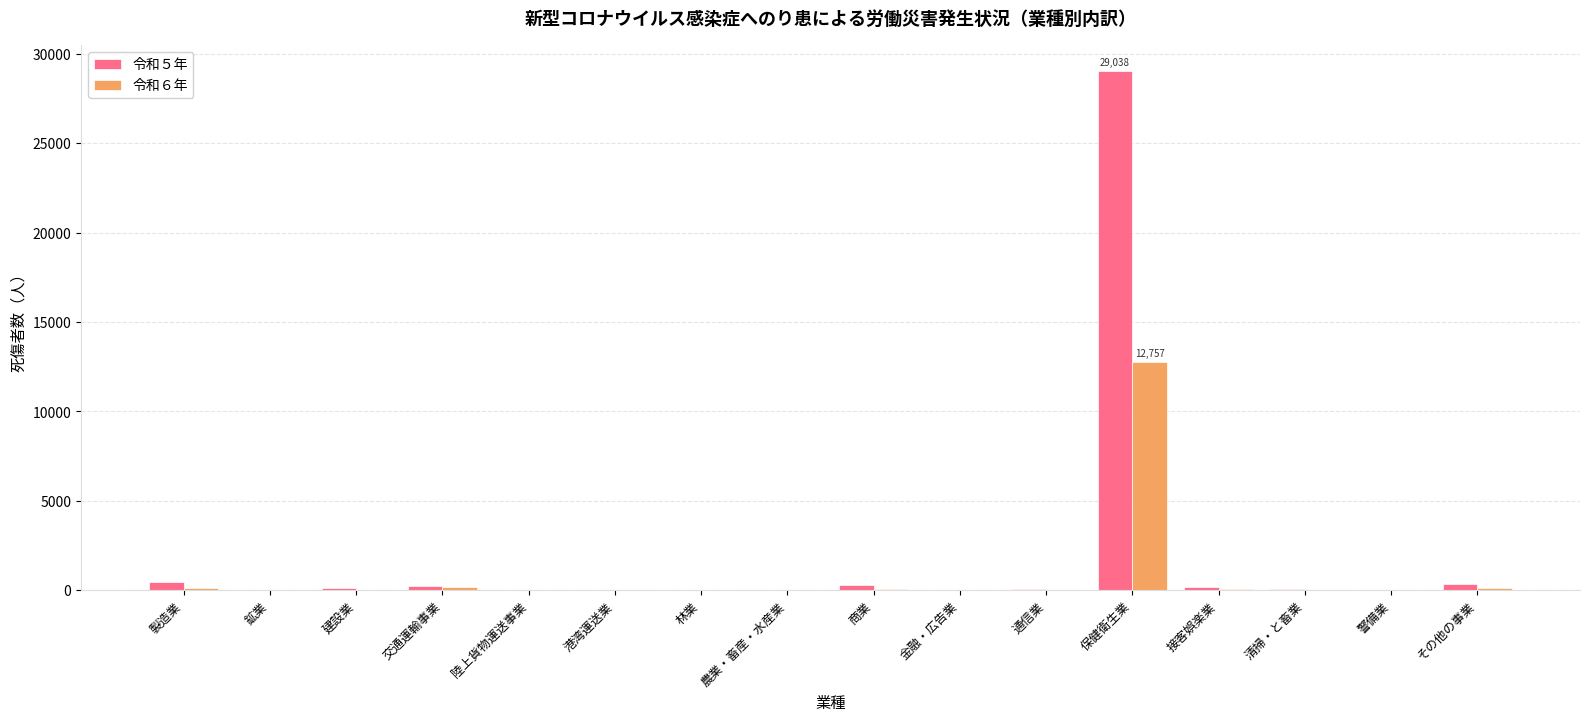

Which category has the highest value across all series?

保健衛生業